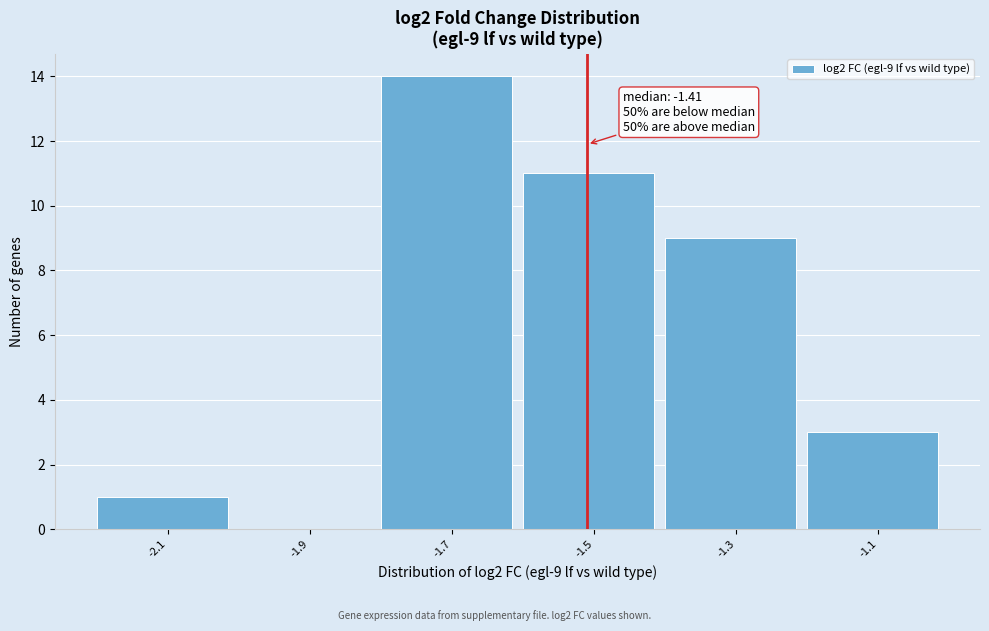

Reading right to left, extract all data points from this chart.

-1.1=3	-1.3=9	-1.5=11	-1.7=14	-1.9=0	-2.1=1